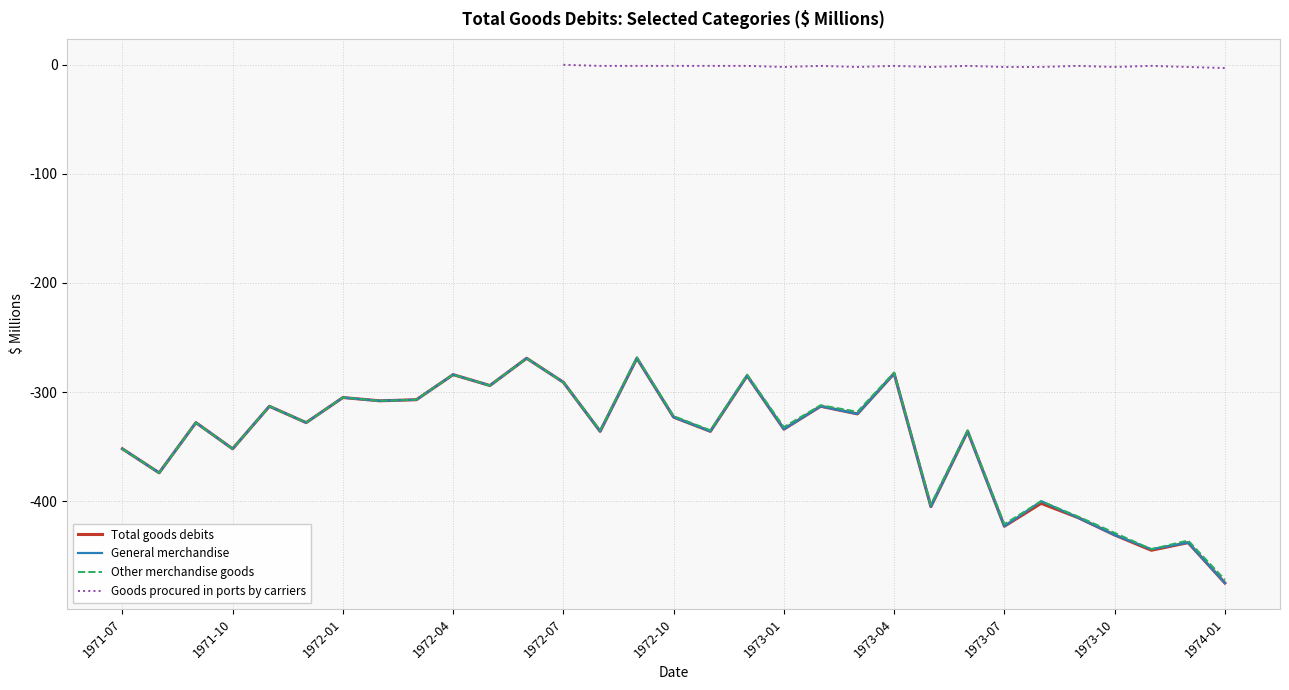

In General merchandise, how many points are lower than both neighbors (excluding endpoints)?

12